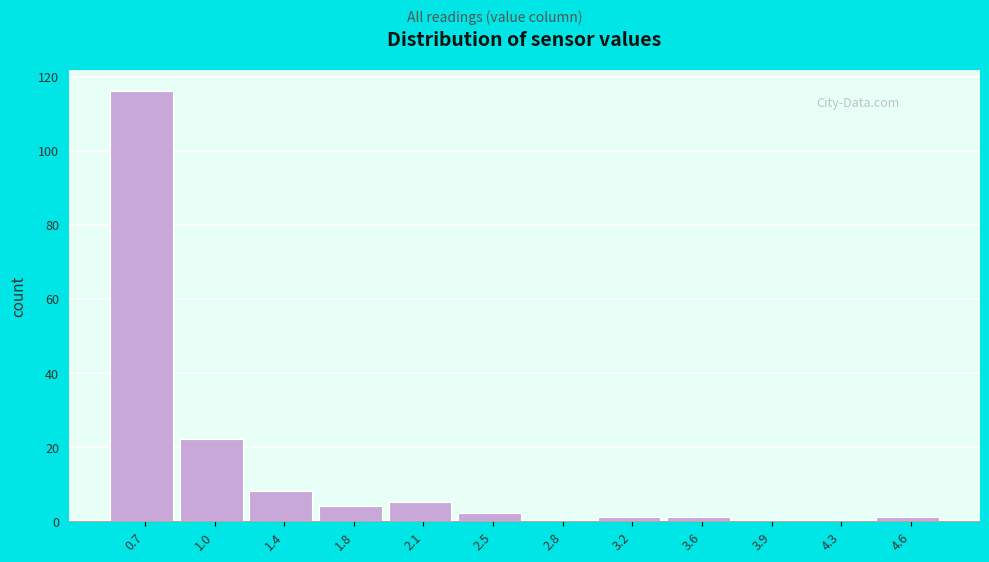

Reading right to left, list all the values displayed in this chart.

4.6=1	4.3=0	3.9=0	3.6=1	3.2=1	2.8=0	2.5=2	2.1=5	1.8=4	1.4=8	1.0=22	0.7=116